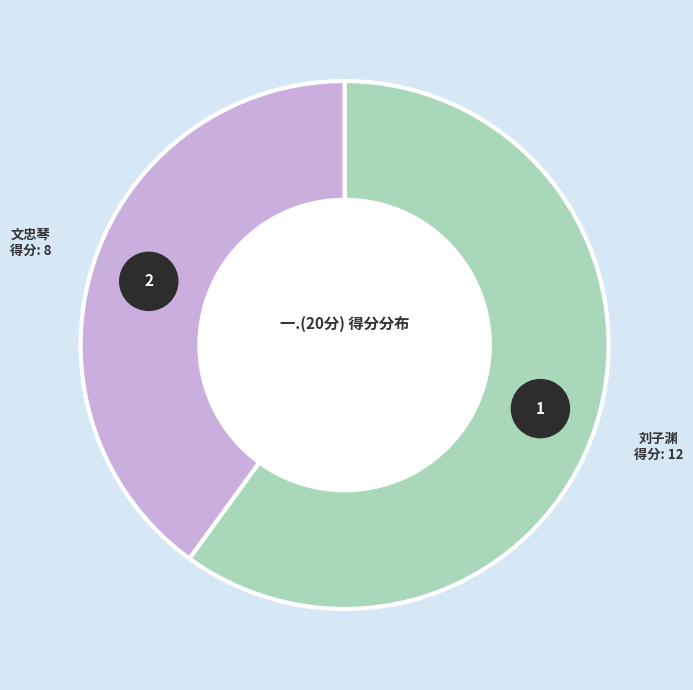

How many slices are in this pie chart?

2